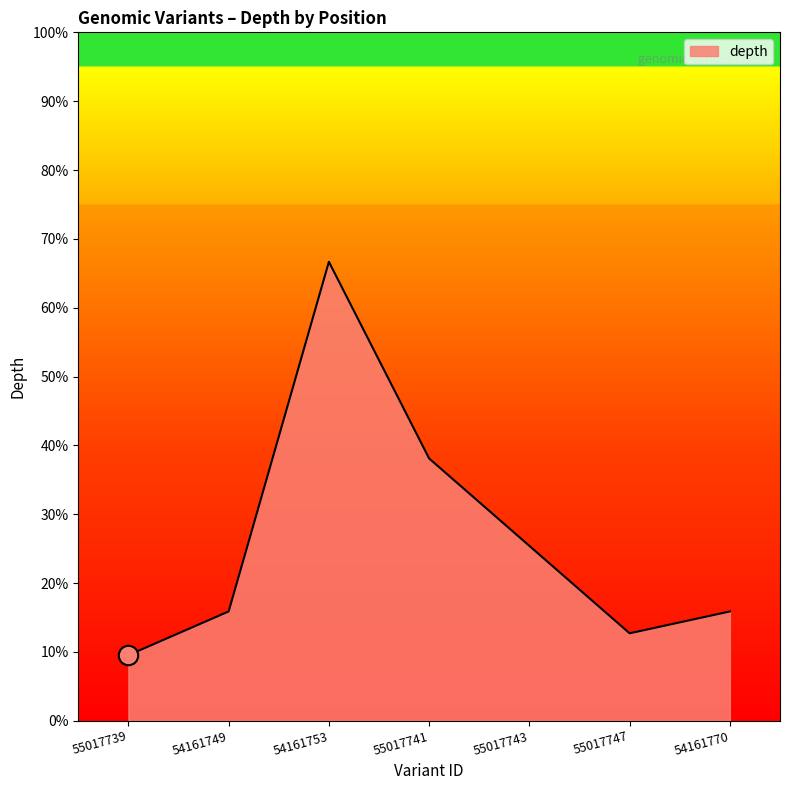

At which label does the data first exceed 5?

54161753